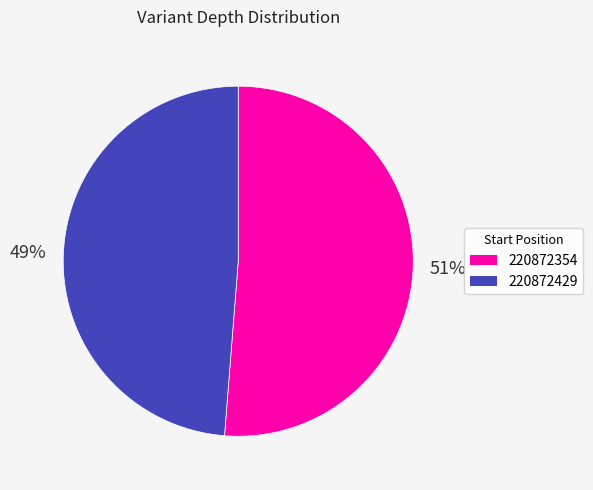

The 220872354 slice represents 51% of the pie. True or false?

True